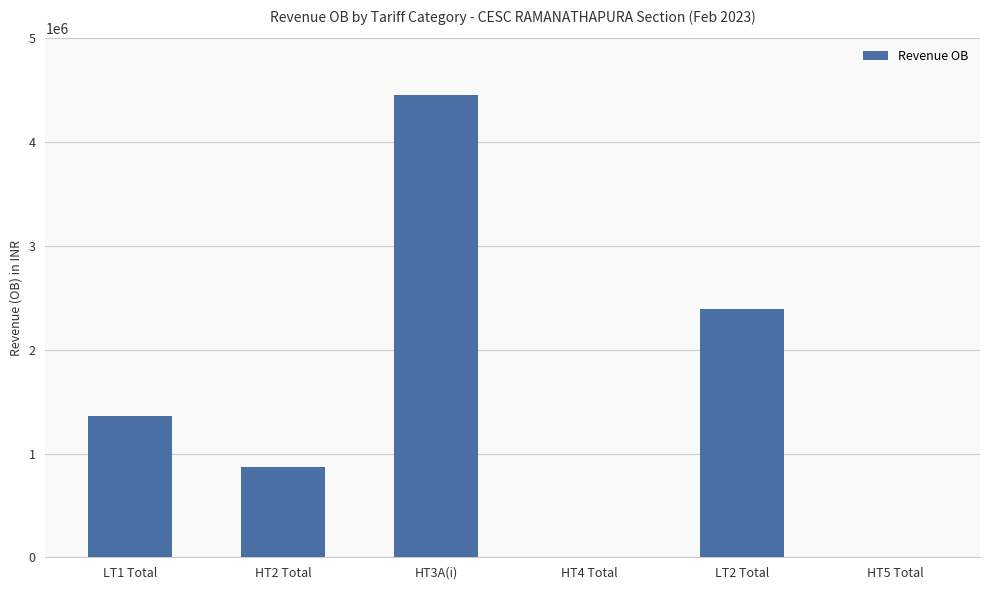

The value at HT2 Total is 867978.8. True or false?

True